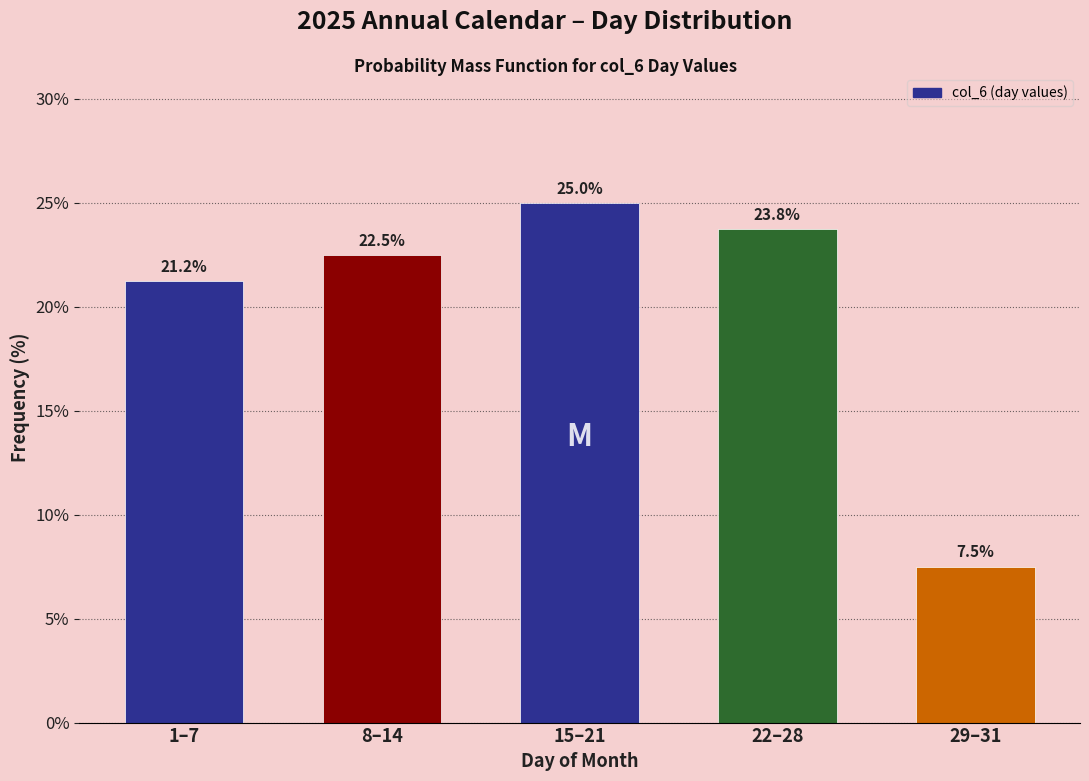

What is the smallest value displayed?

7.5